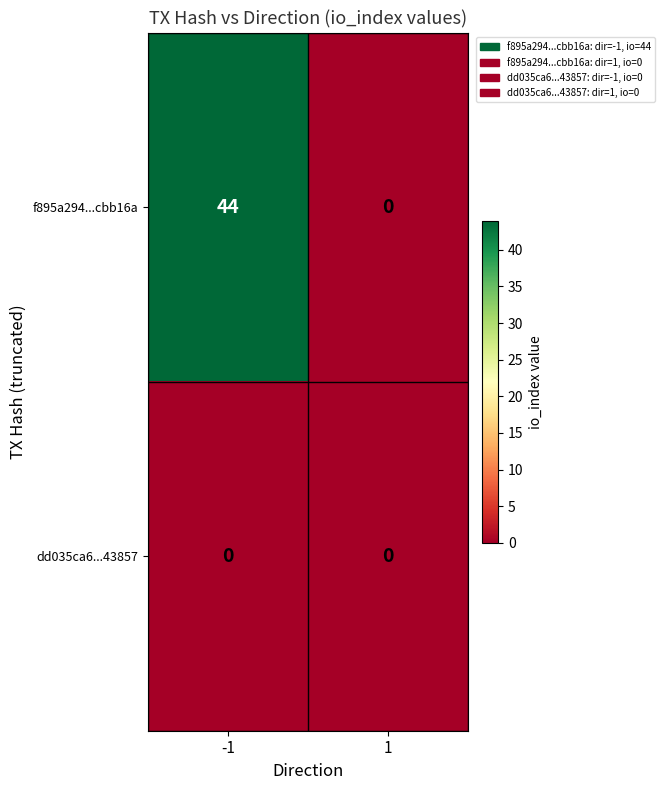

Between -1 and 1, which series saw the biggest shift?

f895a294...cbb16a